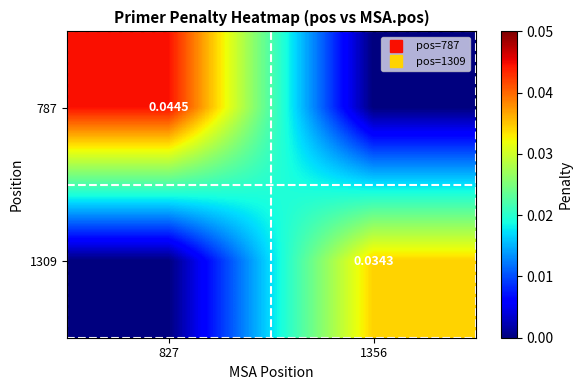

Which category has the lowest value in the 1309 series?

827